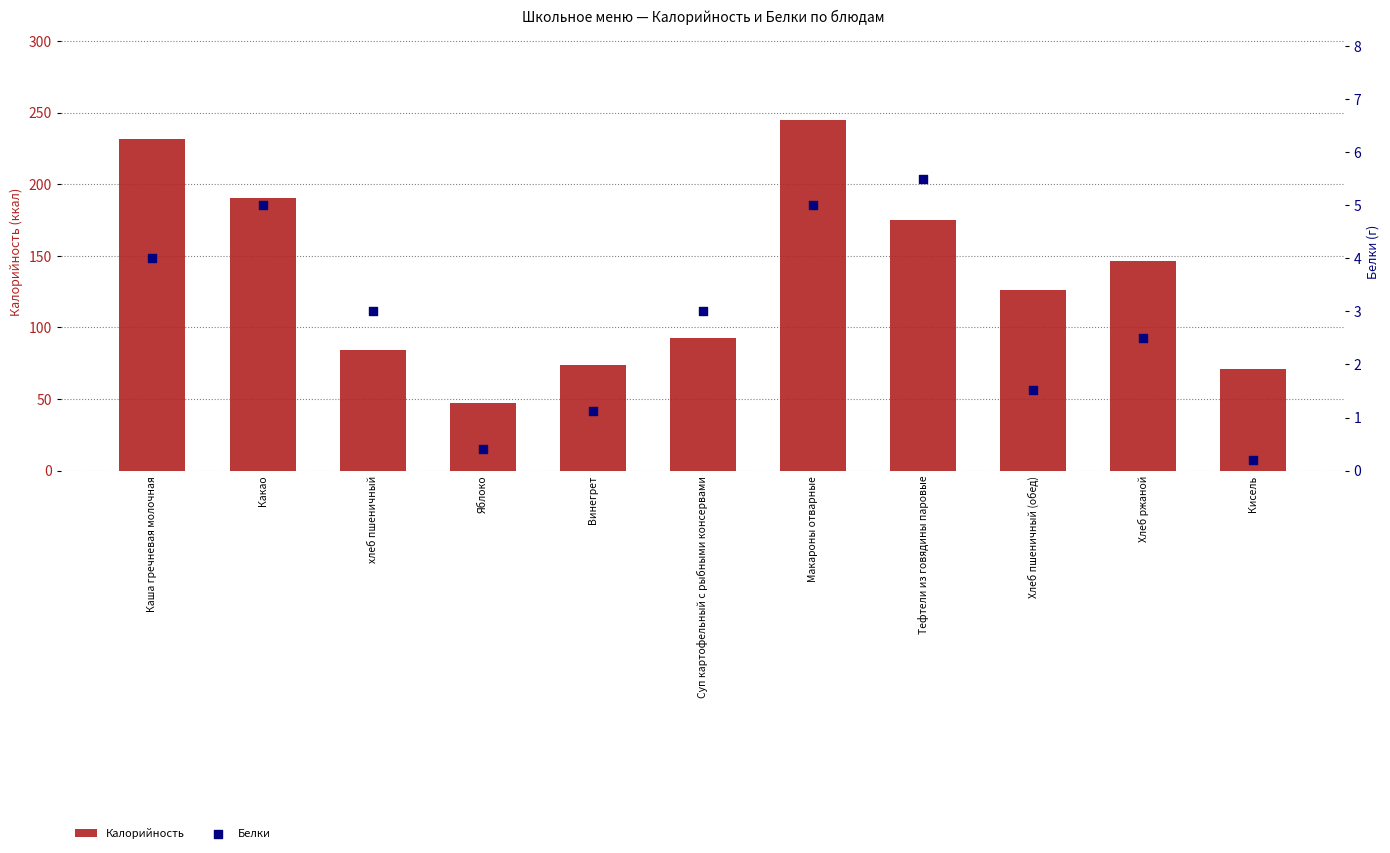

What is the total value across all series at Тефтели из говядины паровые?

180.5